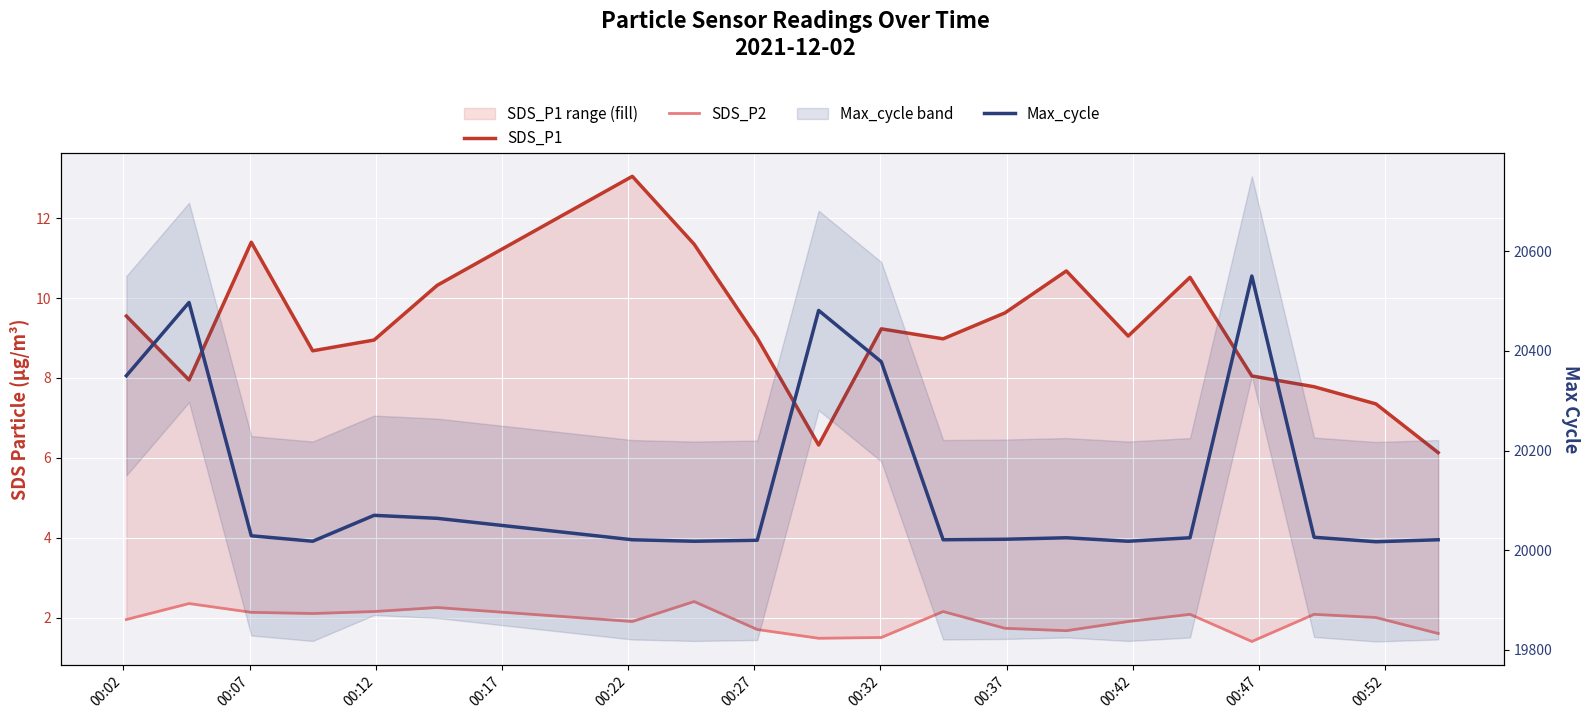

Count the number of data series in this chart.

3